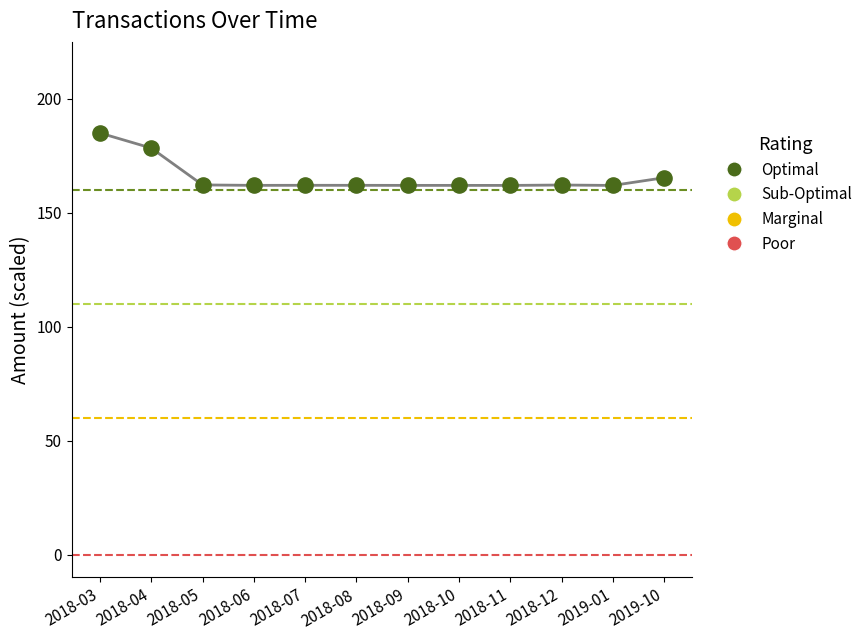

What is the range of Y values (max minus min)?

23.0